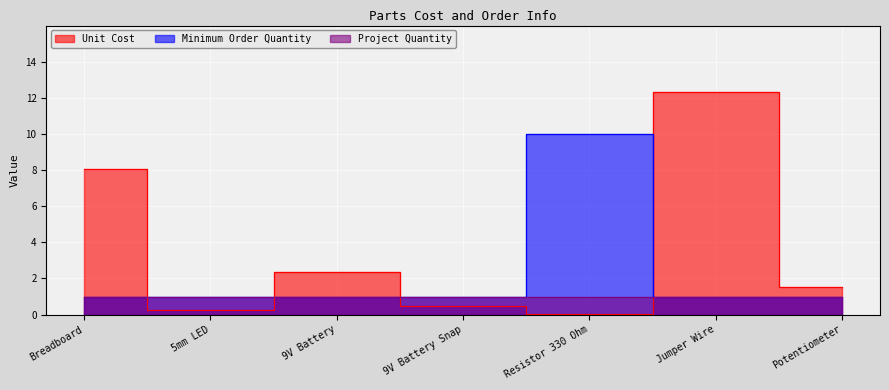

Where do Unit Cost and Minimum Order Quantity first cross each other?

Breadboard and 5mm LED